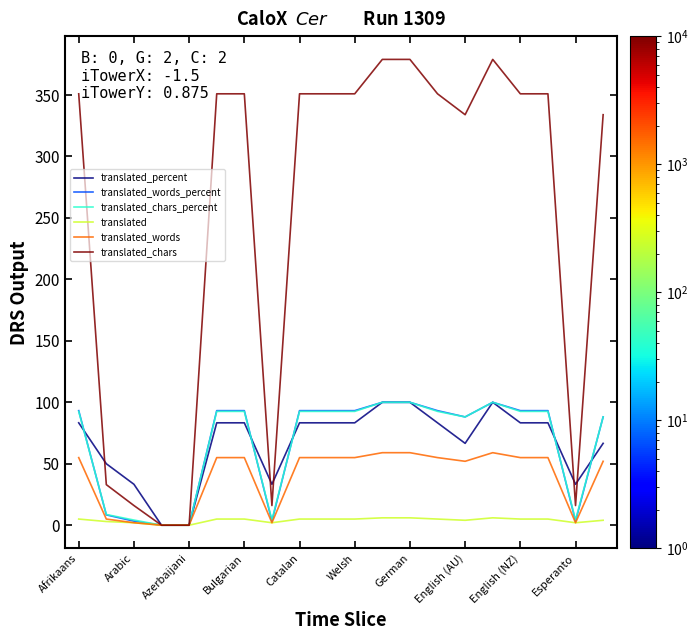

What are all the series names shown in the legend?

translated_percent, translated_words_percent, translated_chars_percent, translated, translated_words, translated_chars